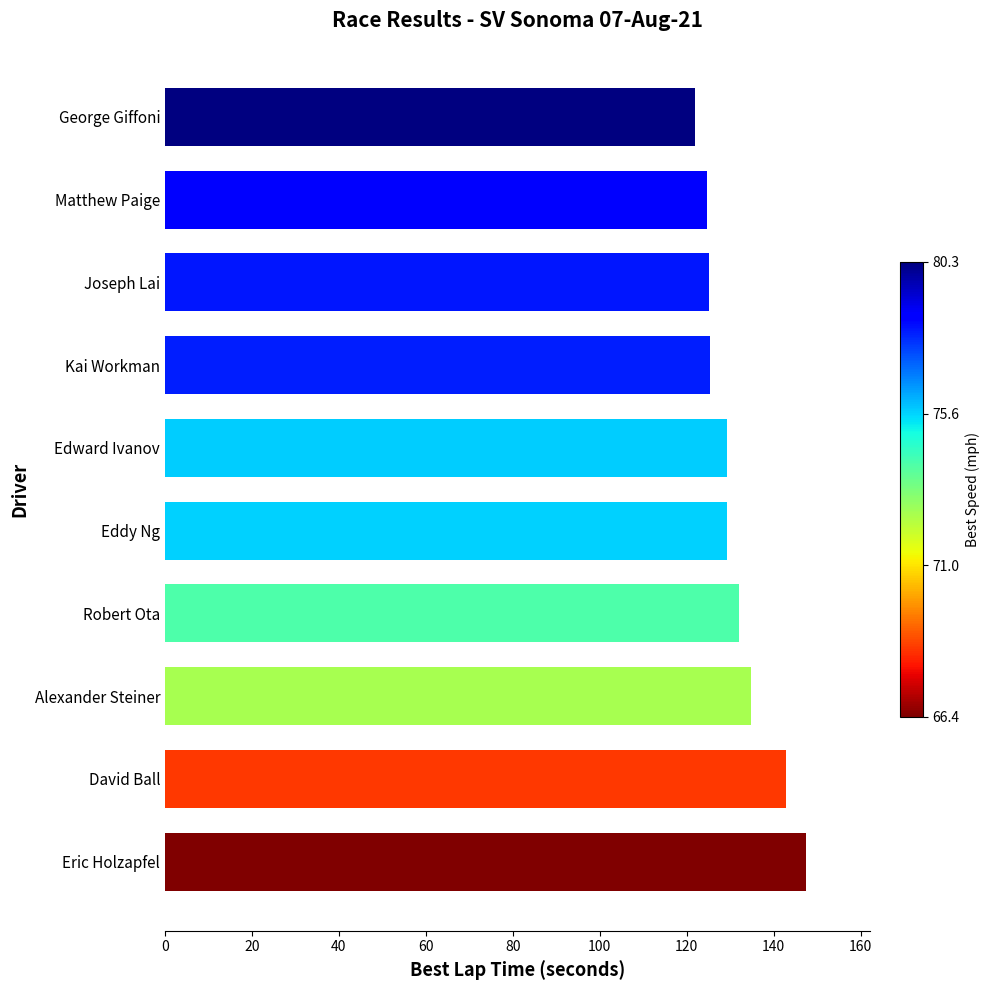

How many distinct data groups are displayed?

1